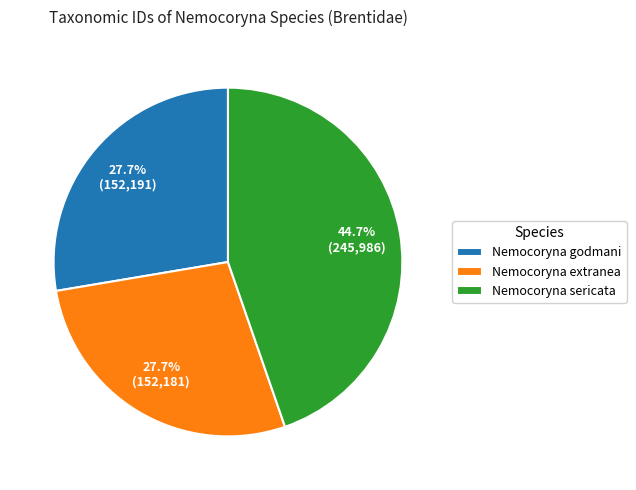

To the nearest percent, what is the average slice percentage?

33%